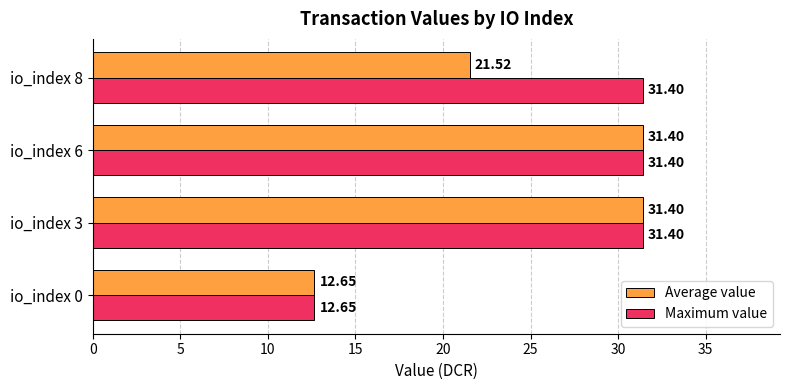

Which series has the largest total across all categories?

Maximum value